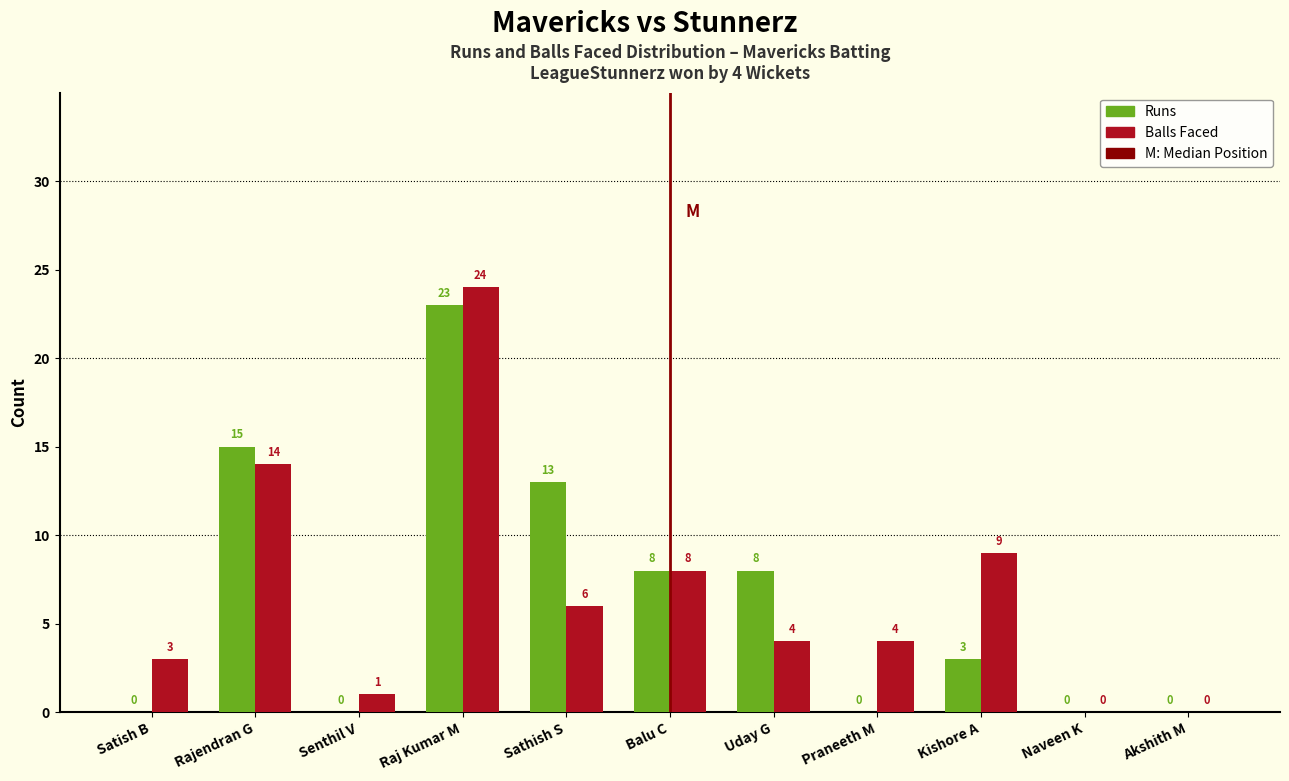

Reading right to left, transcribe all the data shown in this chart.

Runs: Akshith M=0	Naveen K=0	Kishore A=3	Praneeth M=0	Uday G=8	Balu C=8	Sathish S=13	Raj Kumar M=23	Senthil V=0	Rajendran G=15	Satish B=0
Balls: Akshith M=0	Naveen K=0	Kishore A=9	Praneeth M=4	Uday G=4	Balu C=8	Sathish S=6	Raj Kumar M=24	Senthil V=1	Rajendran G=14	Satish B=3